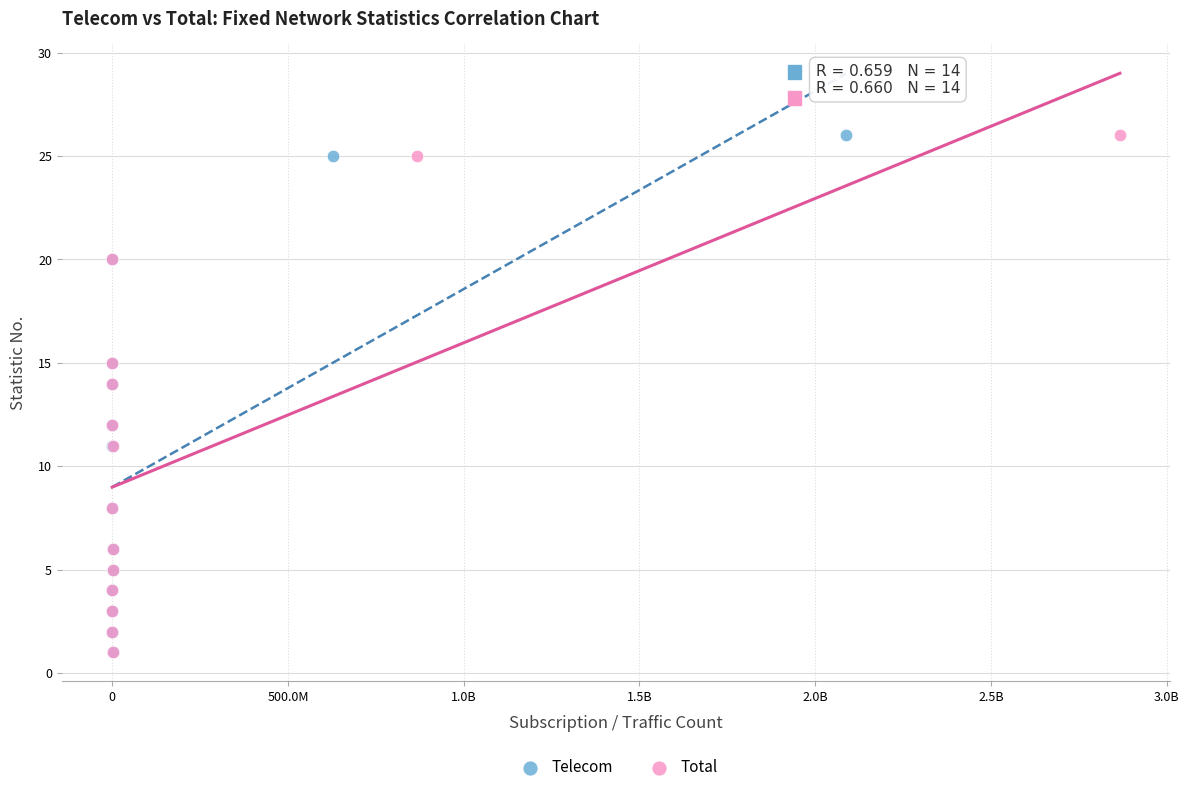

What are all the series names shown in the legend?

Telecom, Total